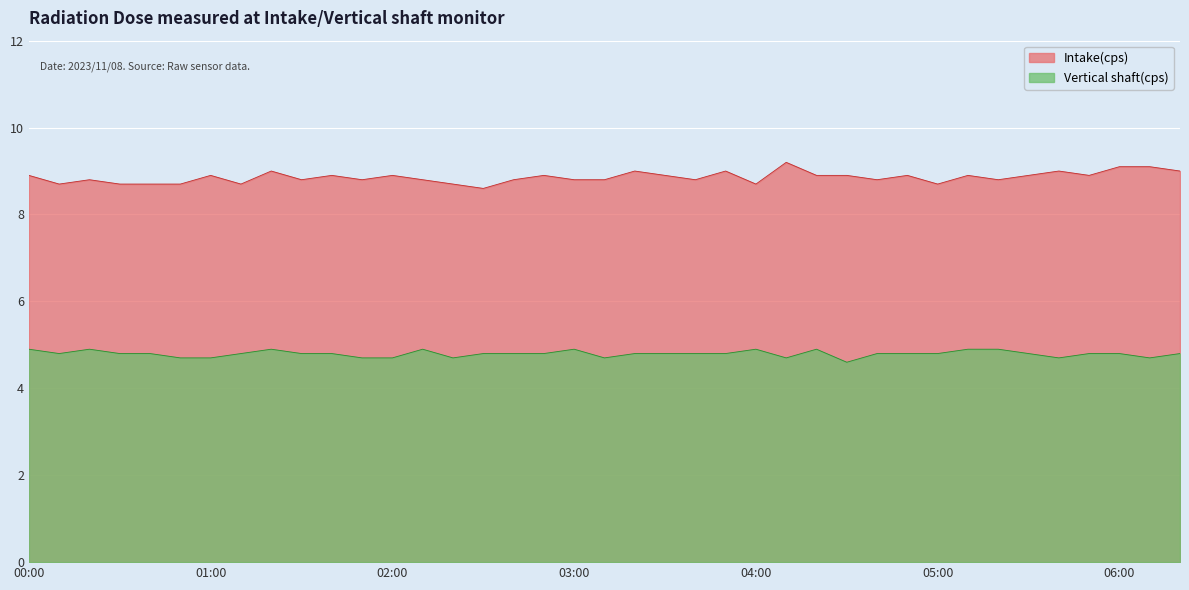

Where is Vertical shaft(cps) nearest to the value 4?

04:30